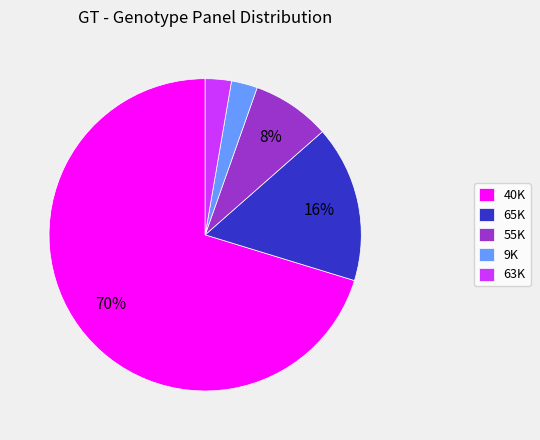

What is the largest slice in the pie chart?

40K